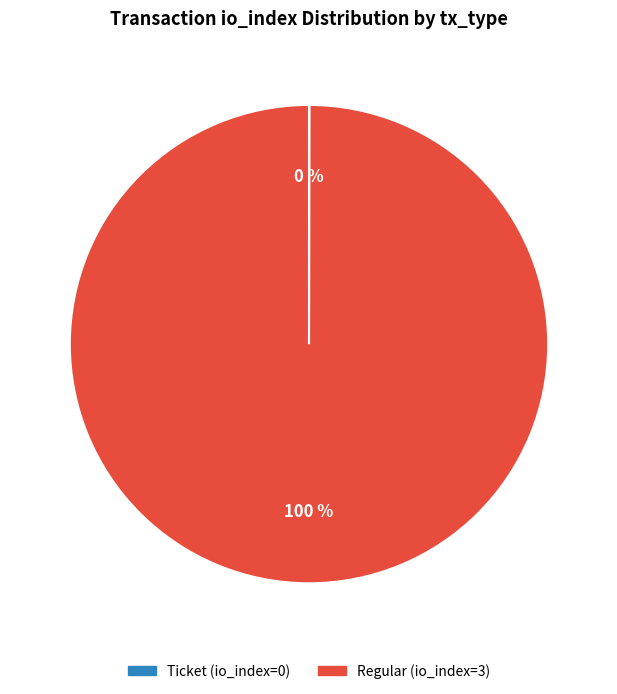

Which category accounts for the majority?

Regular